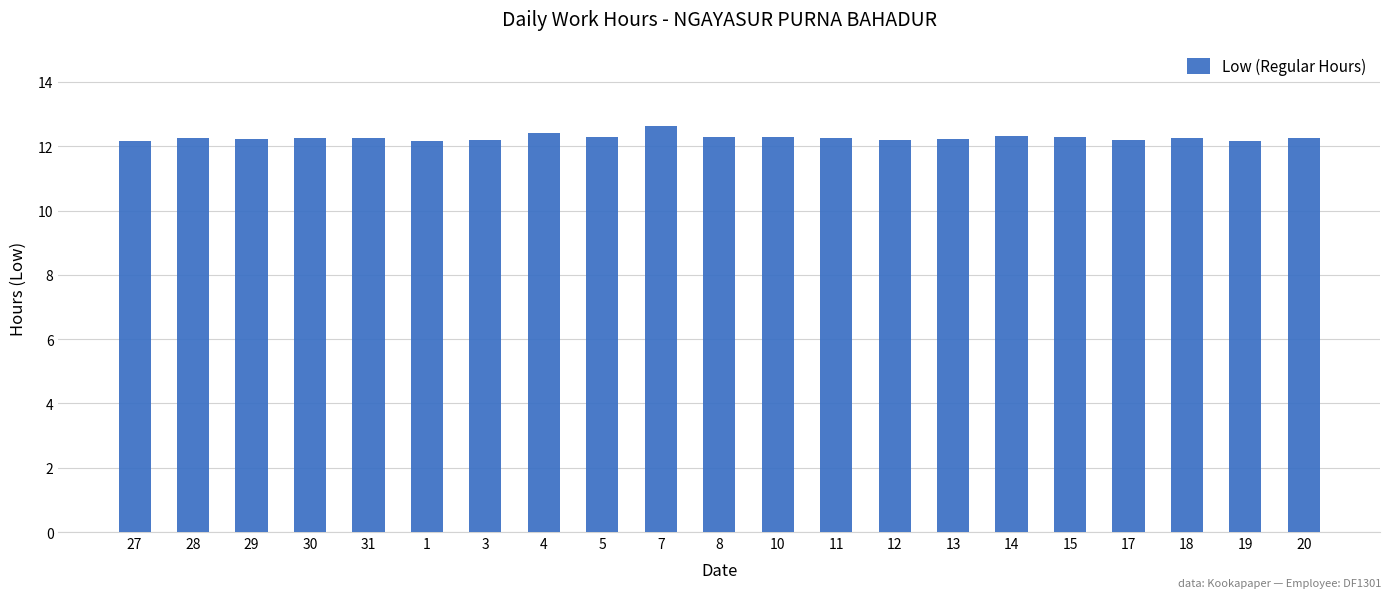

Approximately how many times larger is the value at 19 compared to 17?

1.0